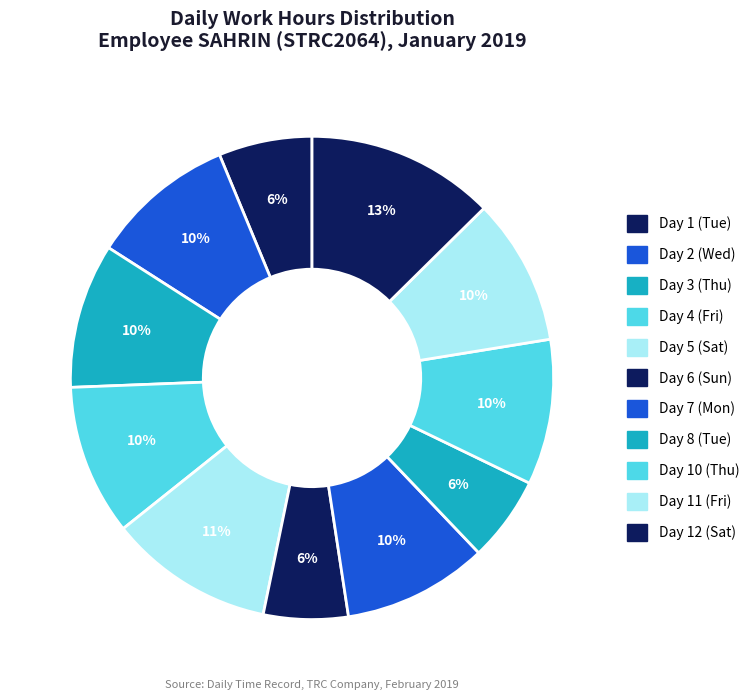

Count the number of slices in the pie.

11